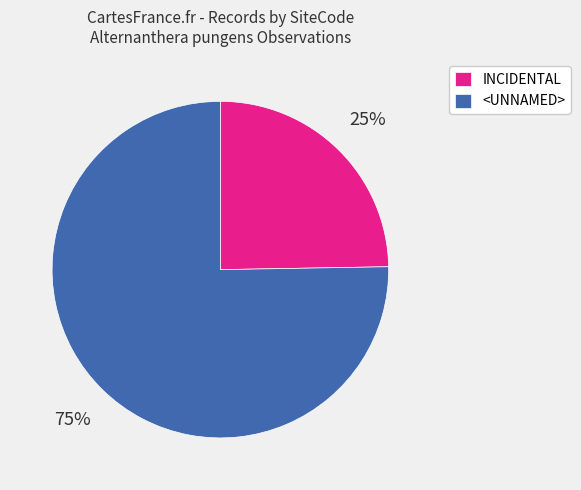

To the nearest percent, what percentage of the pie is INCIDENTAL?

25%